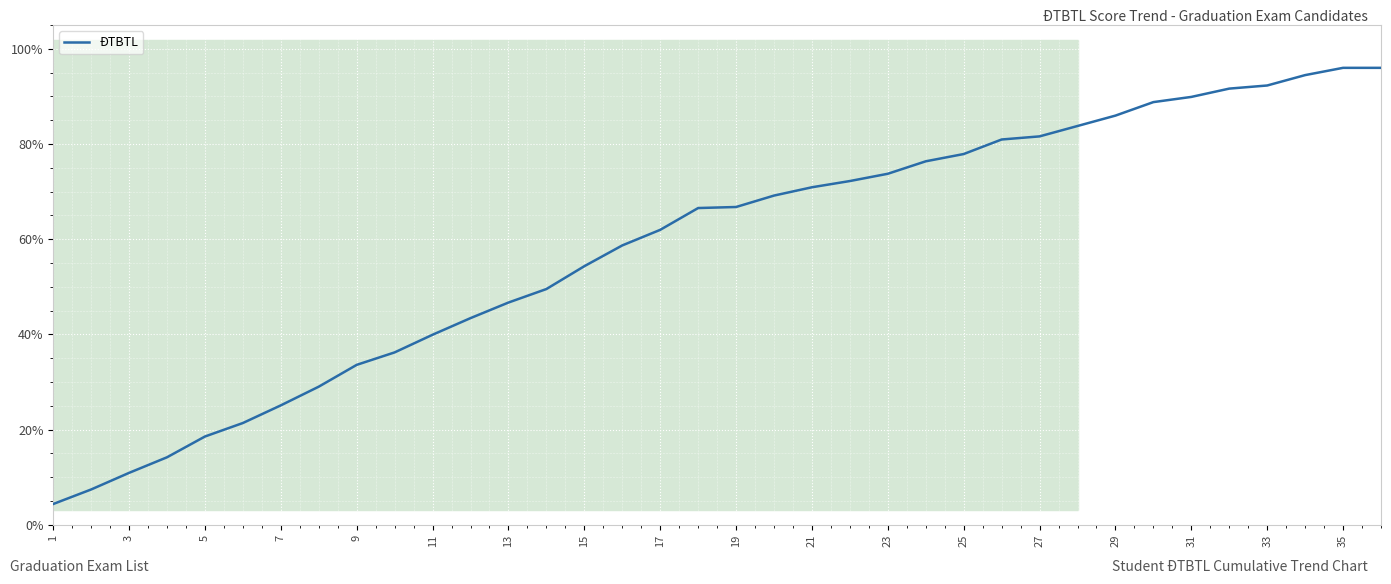

What is the maximum value shown in the chart?

96.0